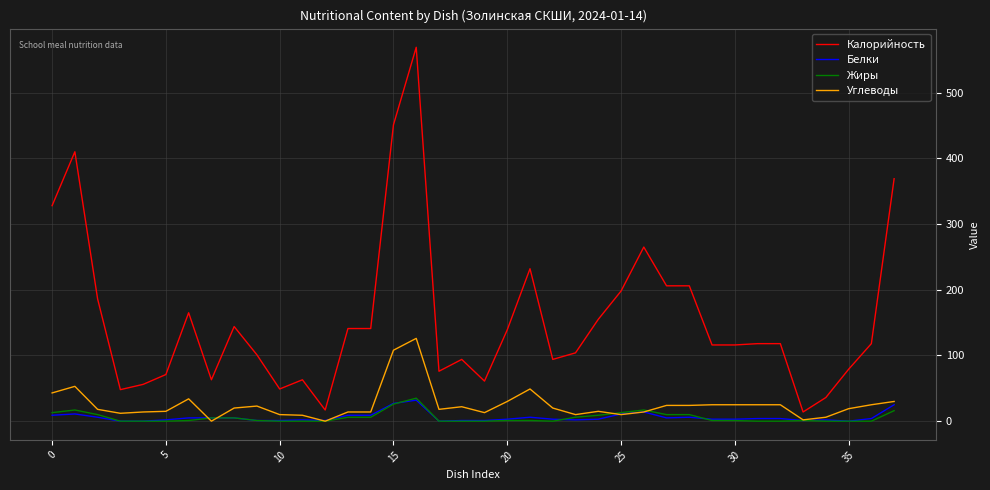

Which series has the largest total across all categories?

Калорийность